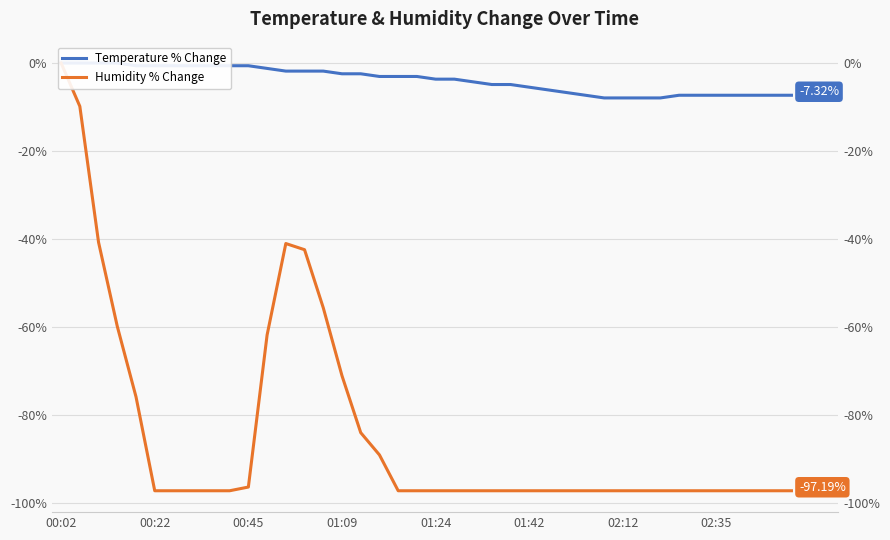

What is the difference between the second highest and minimum values in the Temperature % Change series?

7.9